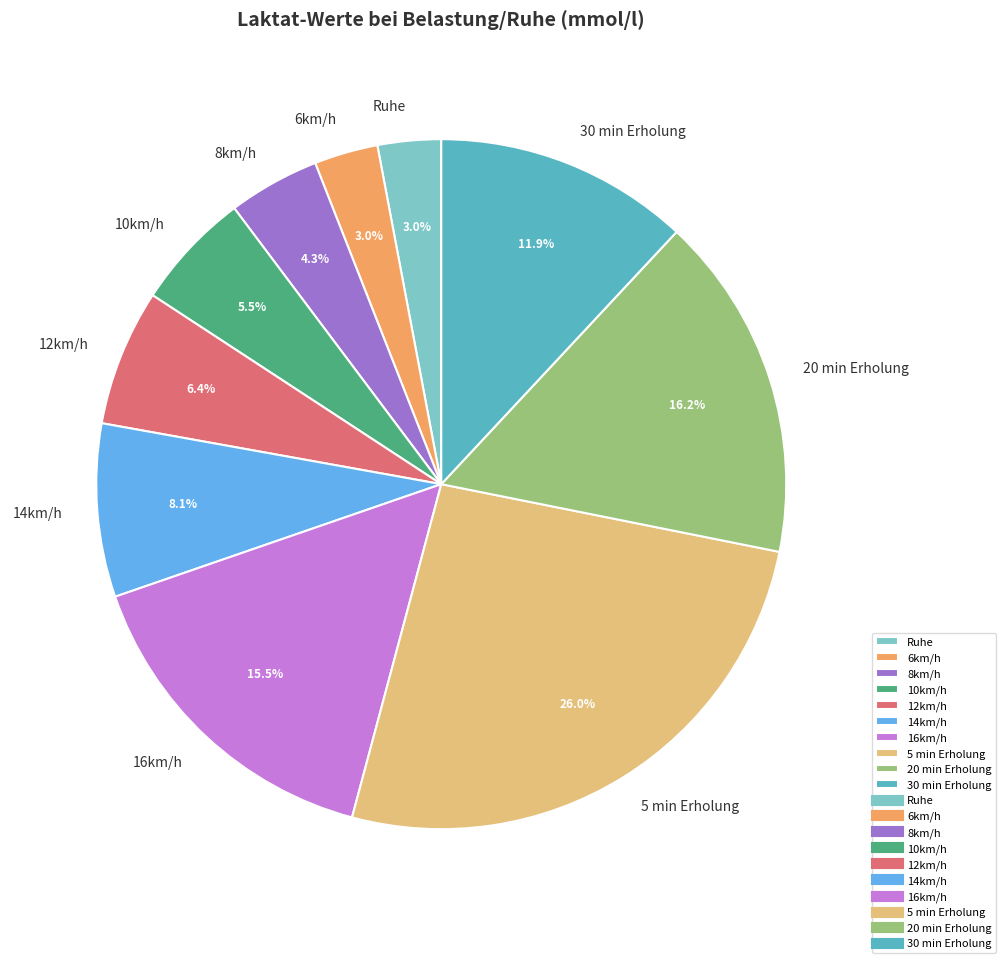

What is the ratio of the value at 16km/h to the value at 10km/h?

2.8